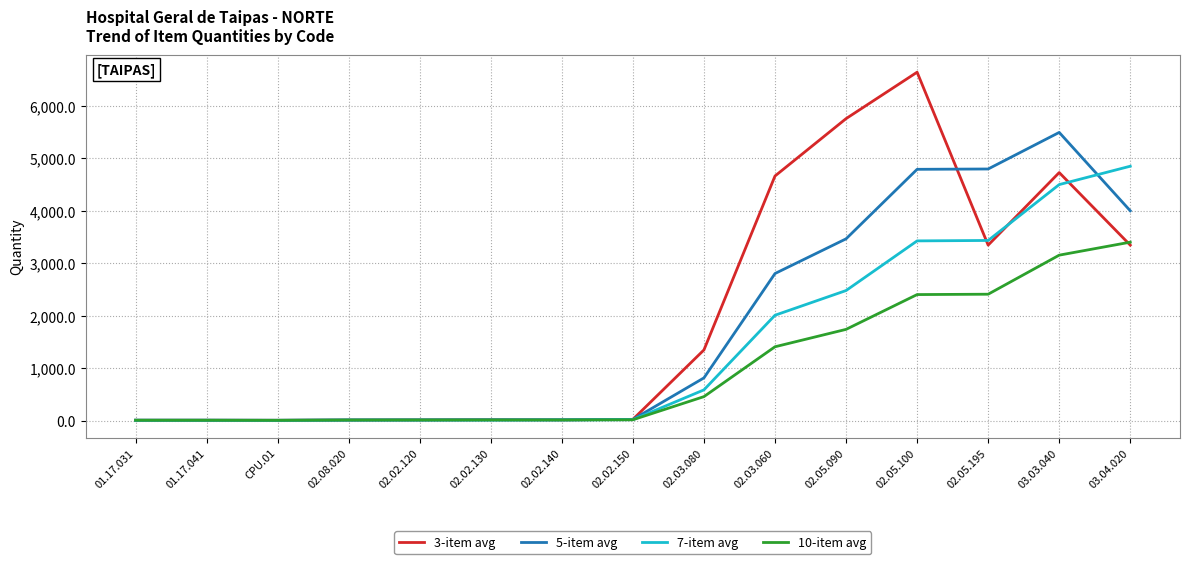

Which series has the widest spread of values?

3-item avg